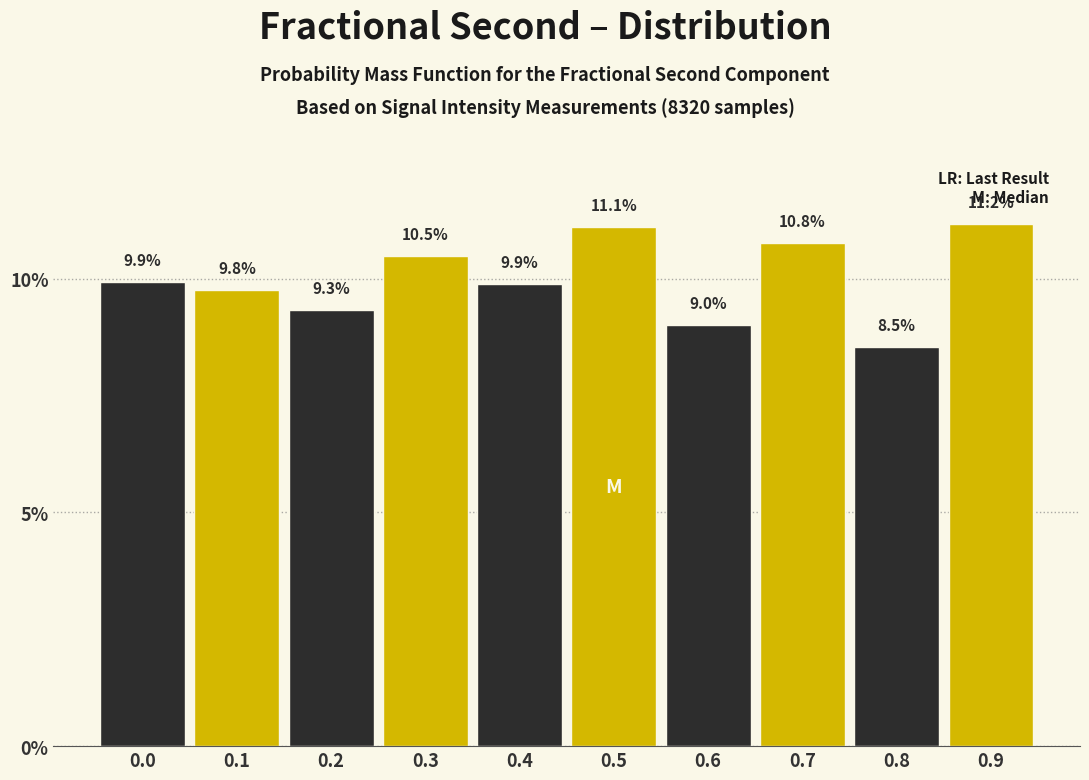

Reading left to right, transcribe all the data shown in this chart.

9.9	9.8	9.3	10.5	9.9	11.1	9.0	10.8	8.5	11.2